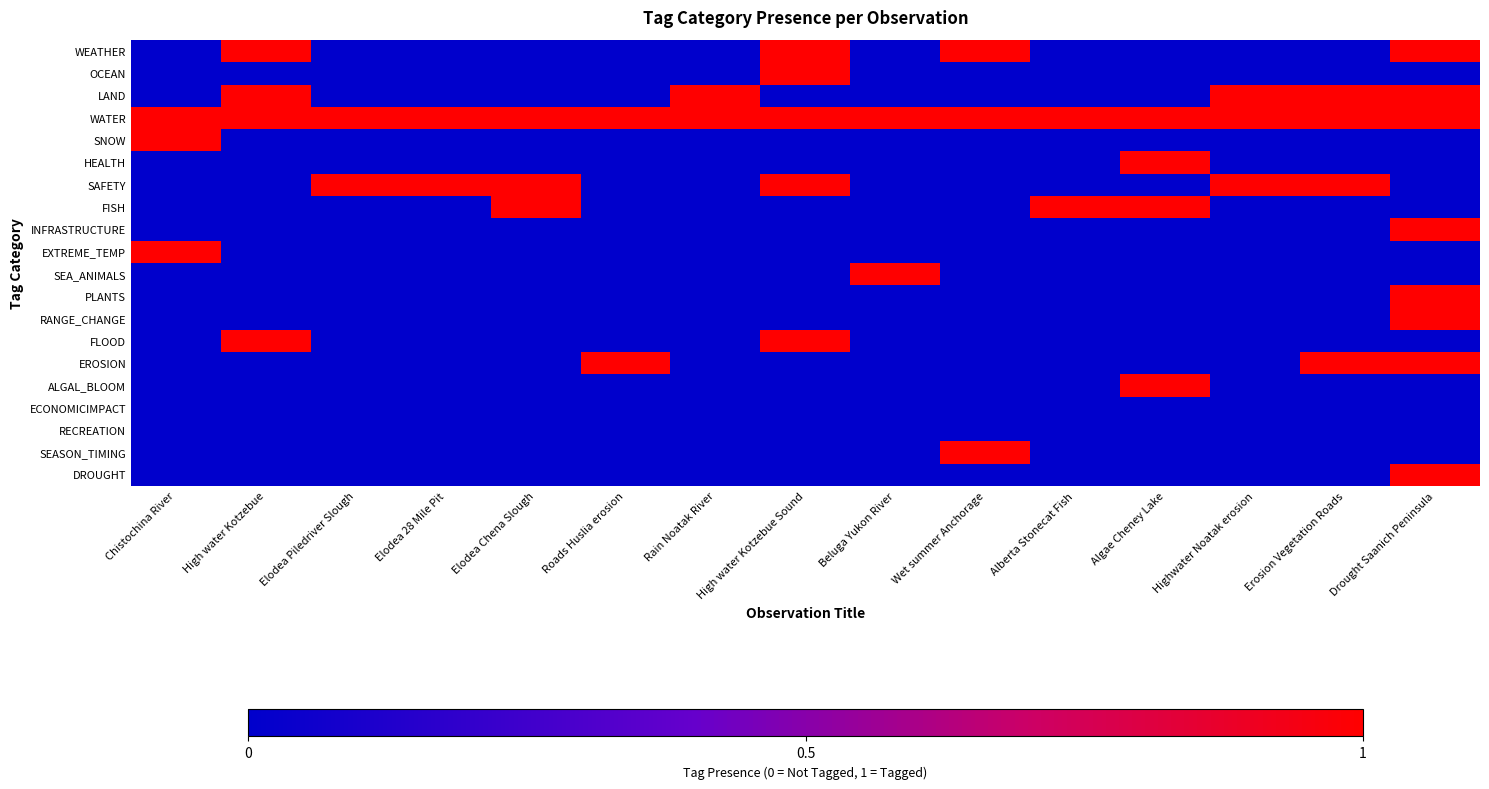

At Beluga Yukon River, list the series in order from largest to smallest.

WATER, SEA_ANIMALS, WEATHER, OCEAN, LAND, SNOW, HEALTH, SAFETY, FISH, INFRASTRUCTURE, EXTREME_TEMP, PLANTS, RANGE_CHANGE, FLOOD, EROSION, ALGAL_BLOOM, ECONOMICIMPACT, RECREATION, SEASON_TIMING, DROUGHT